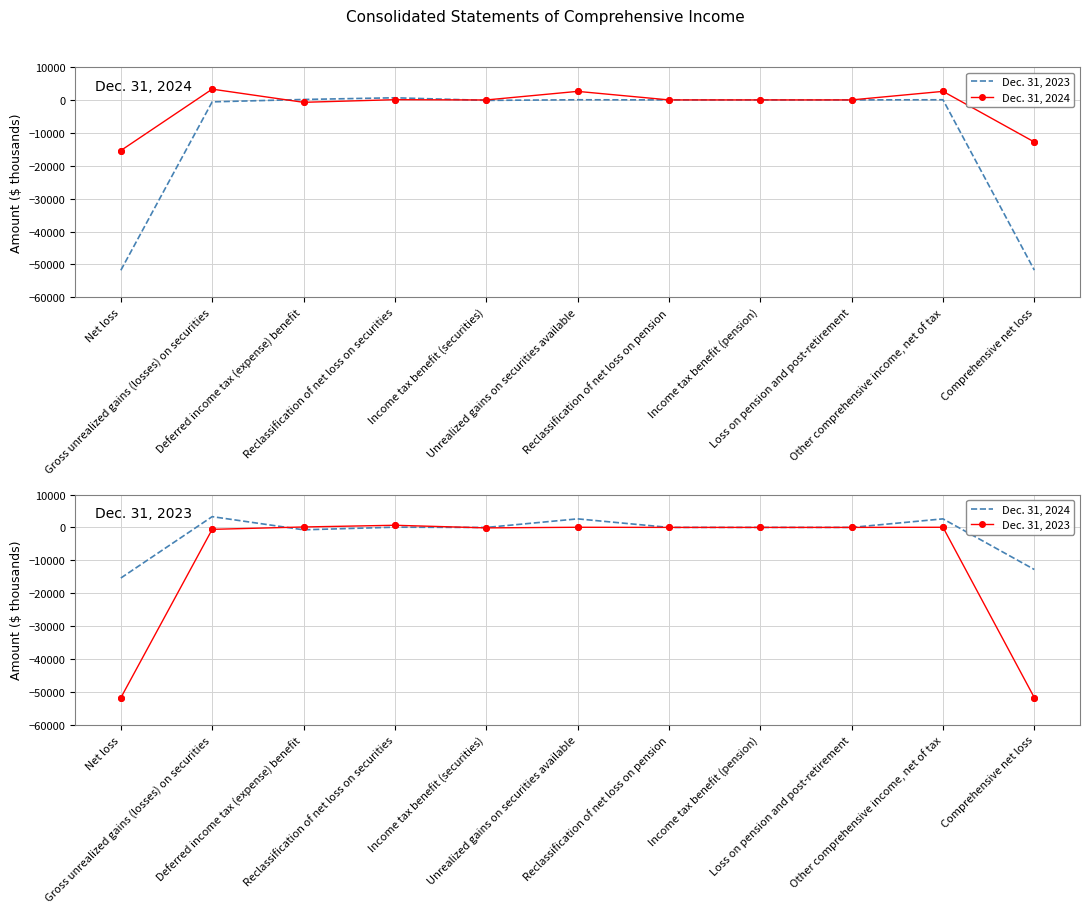

Which series has the largest total across all categories?

Dec. 31, 2024